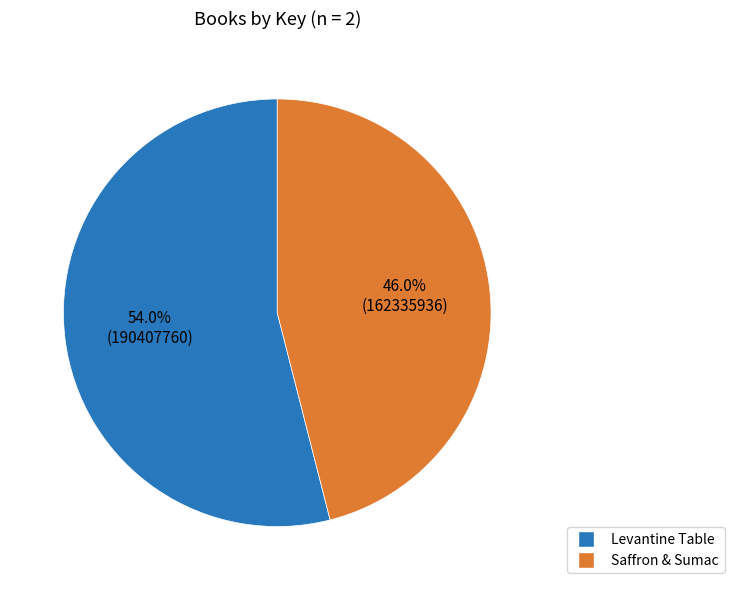

Count the number of slices in the pie.

2